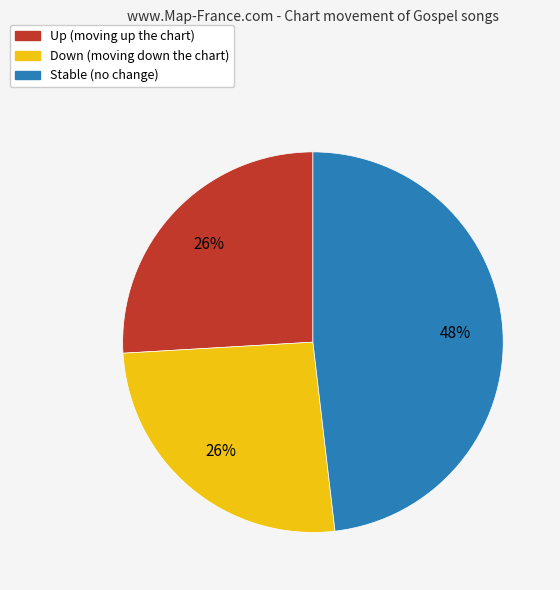

To the nearest percent, what is the average slice percentage?

33%